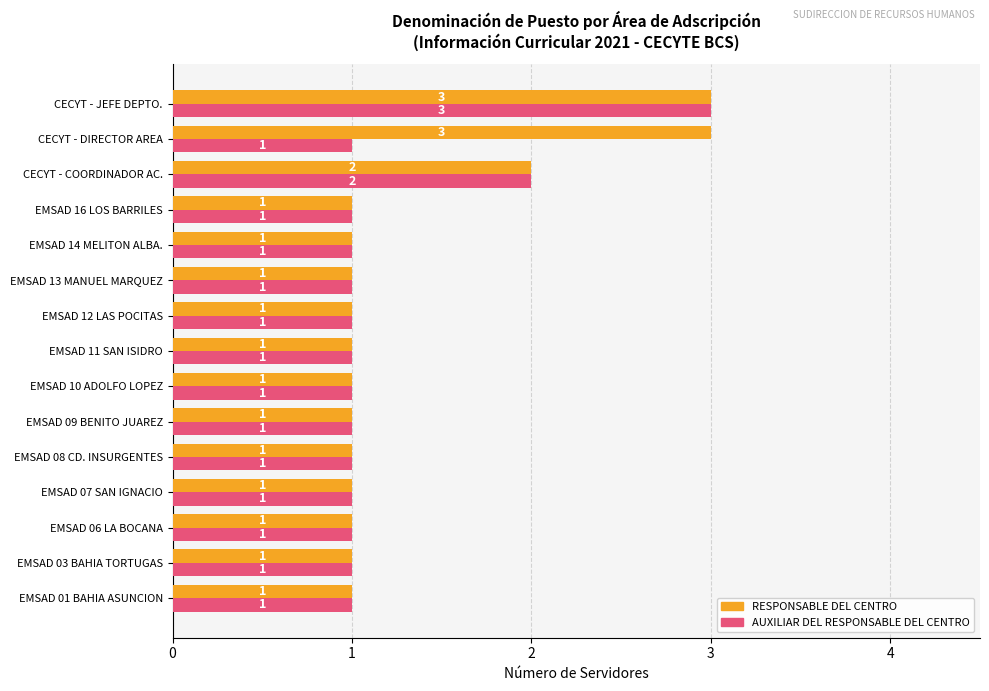

At which category is the sum across all series the highest?

CECYT - JEFE DEPTO.